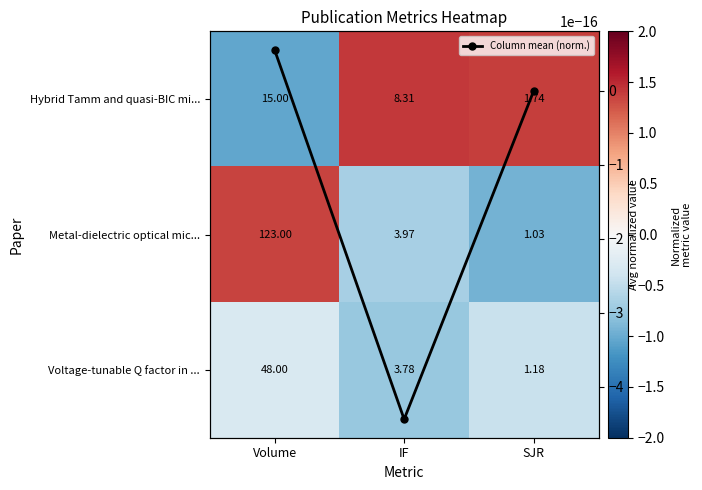

Between Volume and IF, which series saw the biggest shift?

Hybrid Tamm and quasi-BIC mi...